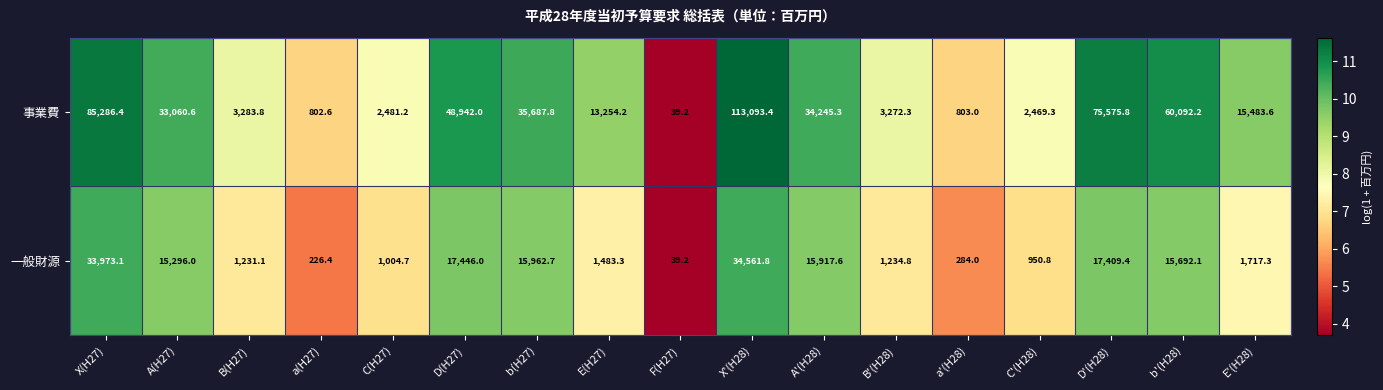

At which category is the sum across all series the highest?

X'(H28)